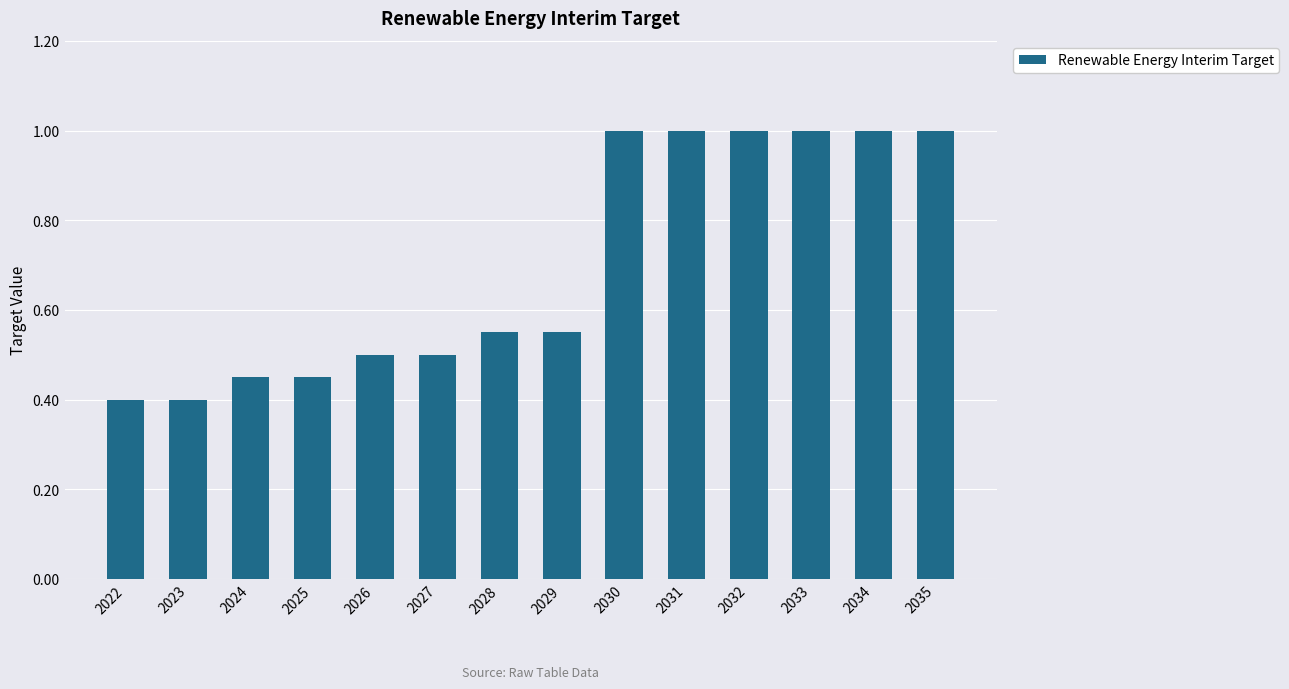

Between 2027 and 2028, which is larger?

2028